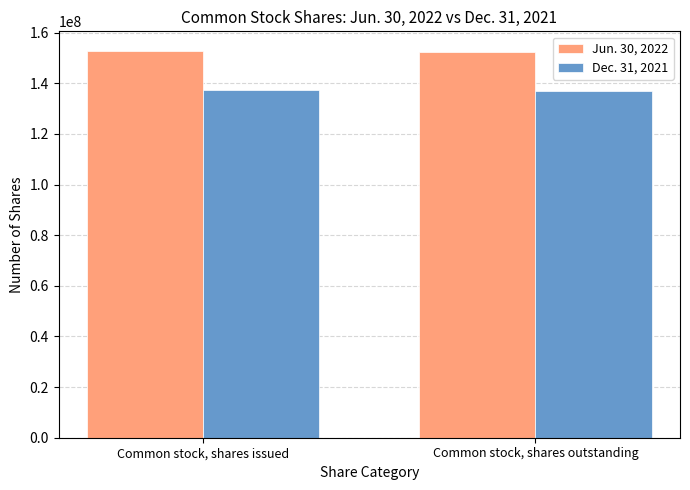

What is the spread (max minus min) of values at Common stock, shares outstanding?

15683333